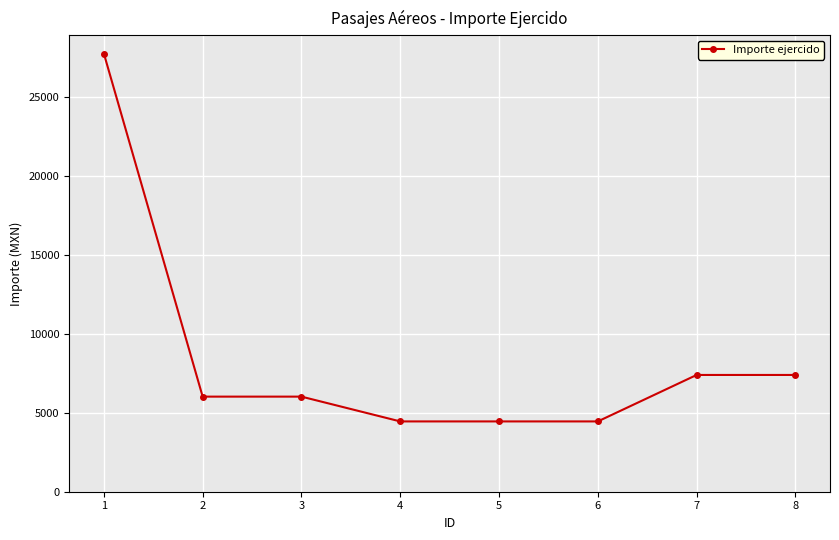

Which has a higher value, 1 or 5?

1